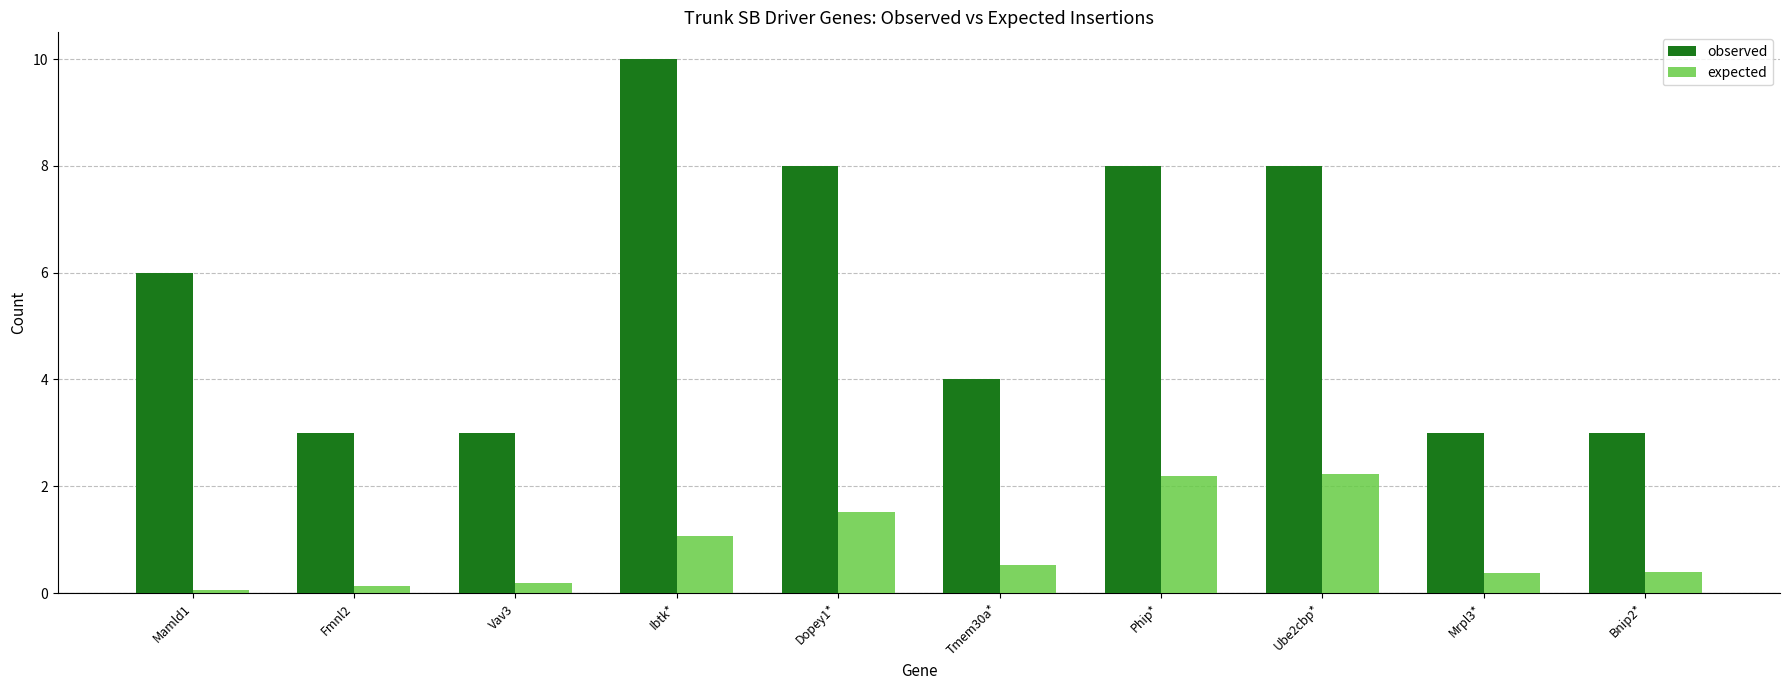

Reading left to right, extract all data points from this chart.

observed: 6.0	3.0	3.0	10.0	8.0	4.0	8.0	8.0	3.0	3.0
expected: 0.1	0.1	0.2	1.1	1.5	0.5	2.2	2.2	0.4	0.4